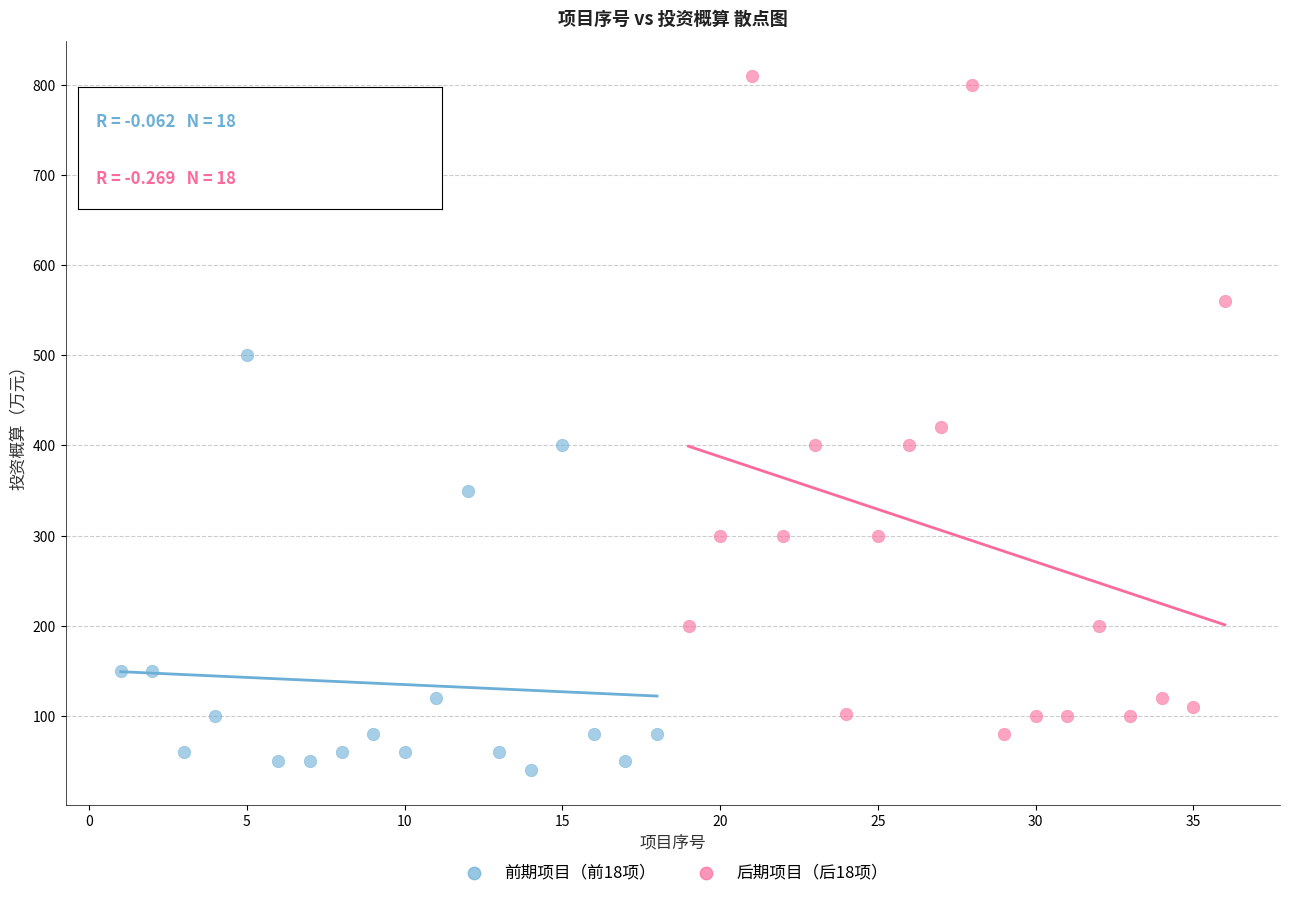

Which series has the widest spread of Y values?

后期项目（后18项）